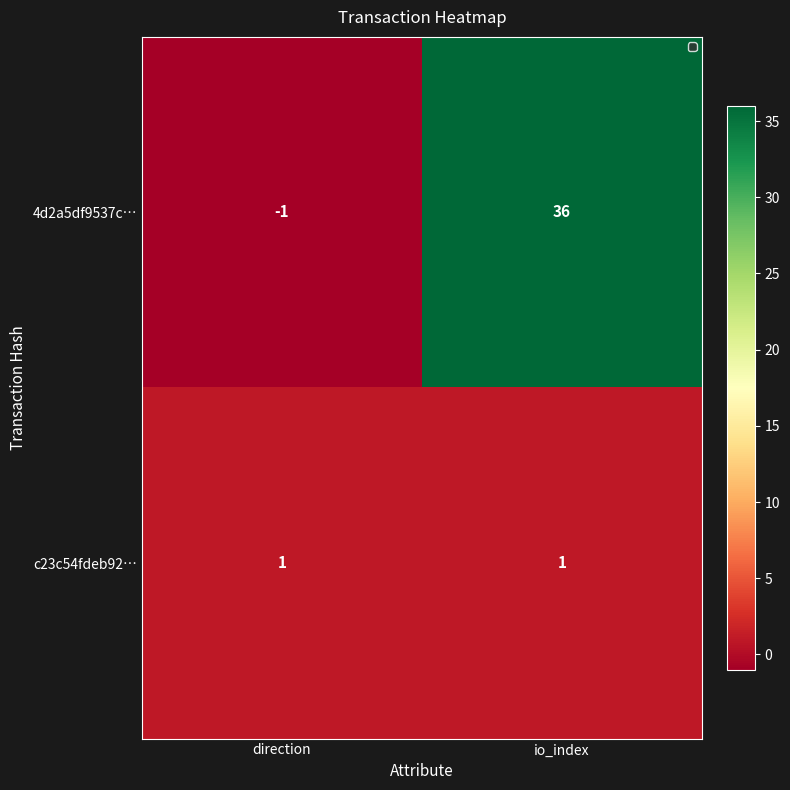

What is the sum of the 4d2a5df9537c… values at direction and io_index?

35